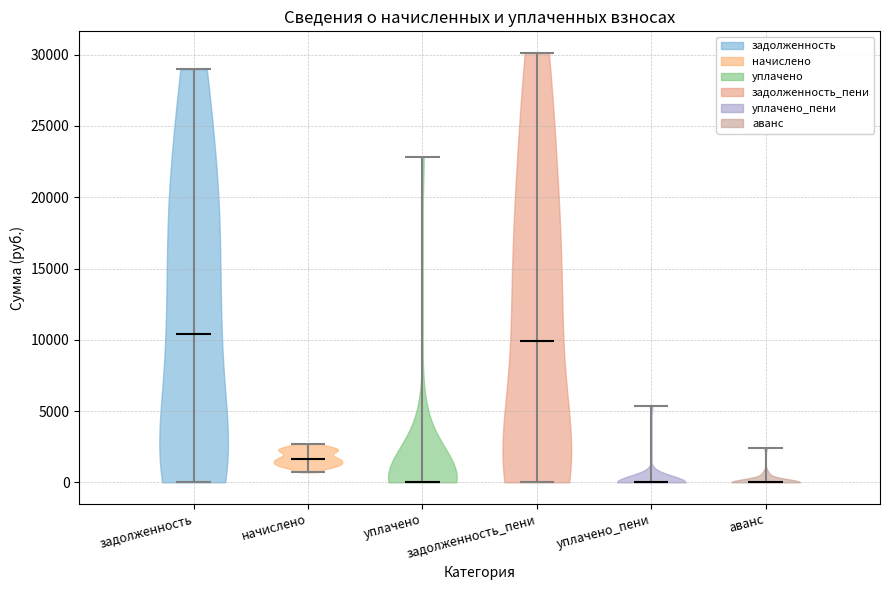

Reading left to right, read every violin against the y-axis: where its median line is, and the lowest and highest points it reaches. The values are not printed on the chart, so give them approximately, as read against the axis.

задолженность: median line 10500, lowest point 0, highest point 29000
начислено: median line 1500, lowest point 500, highest point 2500
уплачено: median line 0, lowest point 0, highest point 23000
задолженность_пени: median line 10000, lowest point 0, highest point 30000
уплачено_пени: median line 0, lowest point 0, highest point 5500
аванс: median line 0, lowest point 0, highest point 2500